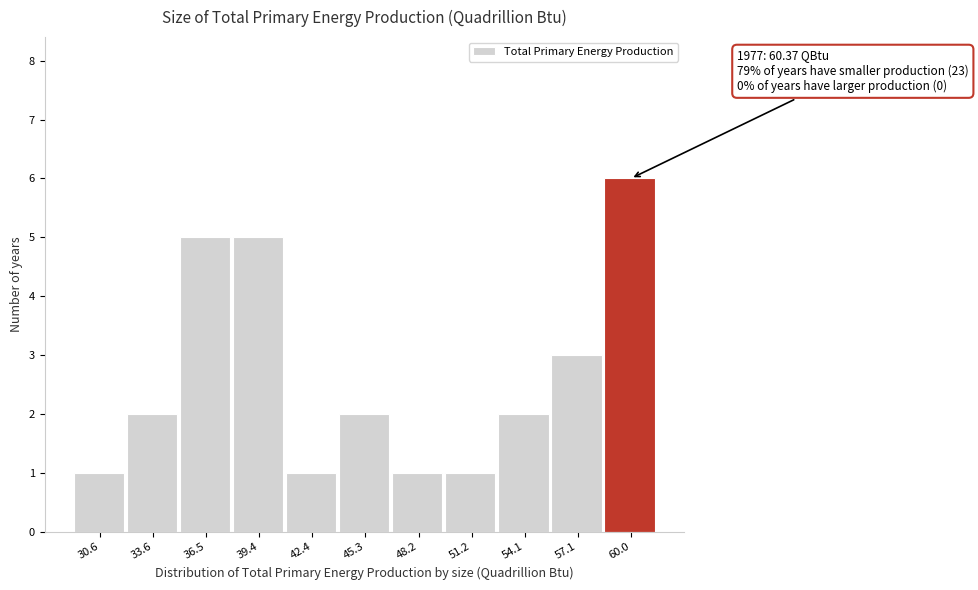

Reading right to left, what are all the values shown in this chart?

60.0=6	57.1=3	54.1=2	51.2=1	48.2=1	45.3=2	42.4=1	39.4=5	36.5=5	33.6=2	30.6=1